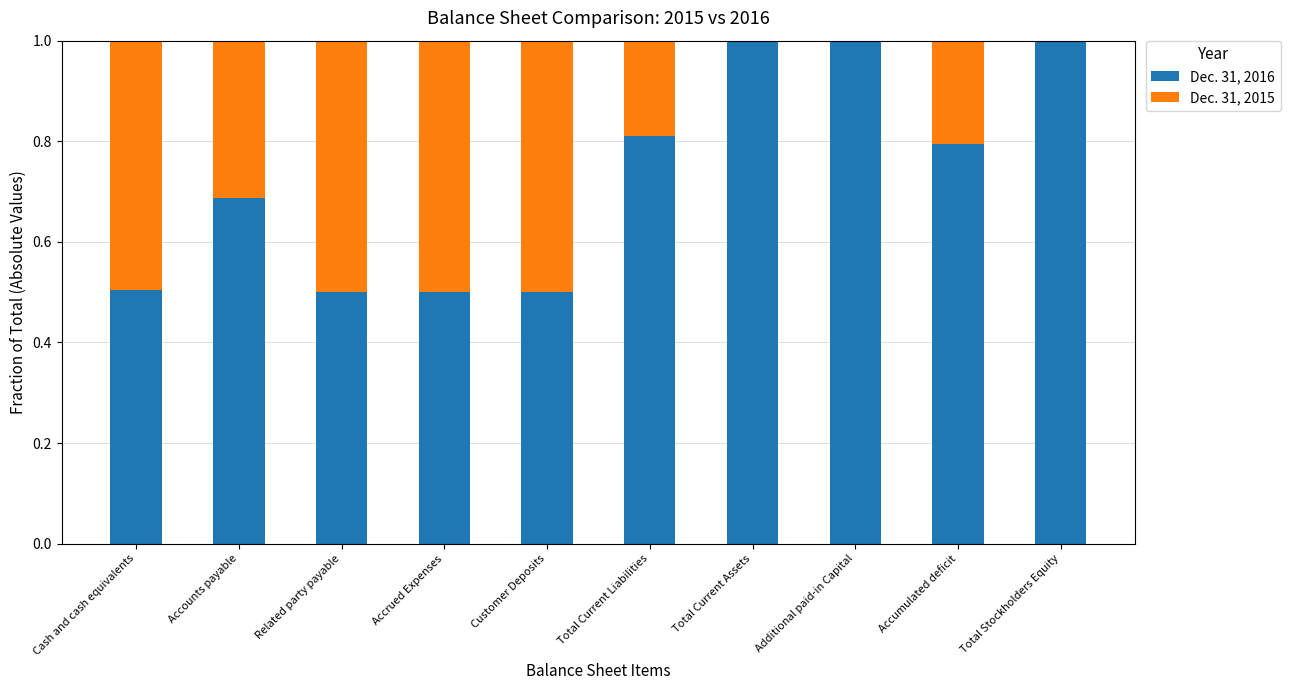

What is the sum of the Dec. 31, 2016 values at Related party payable and Customer Deposits?

1.0